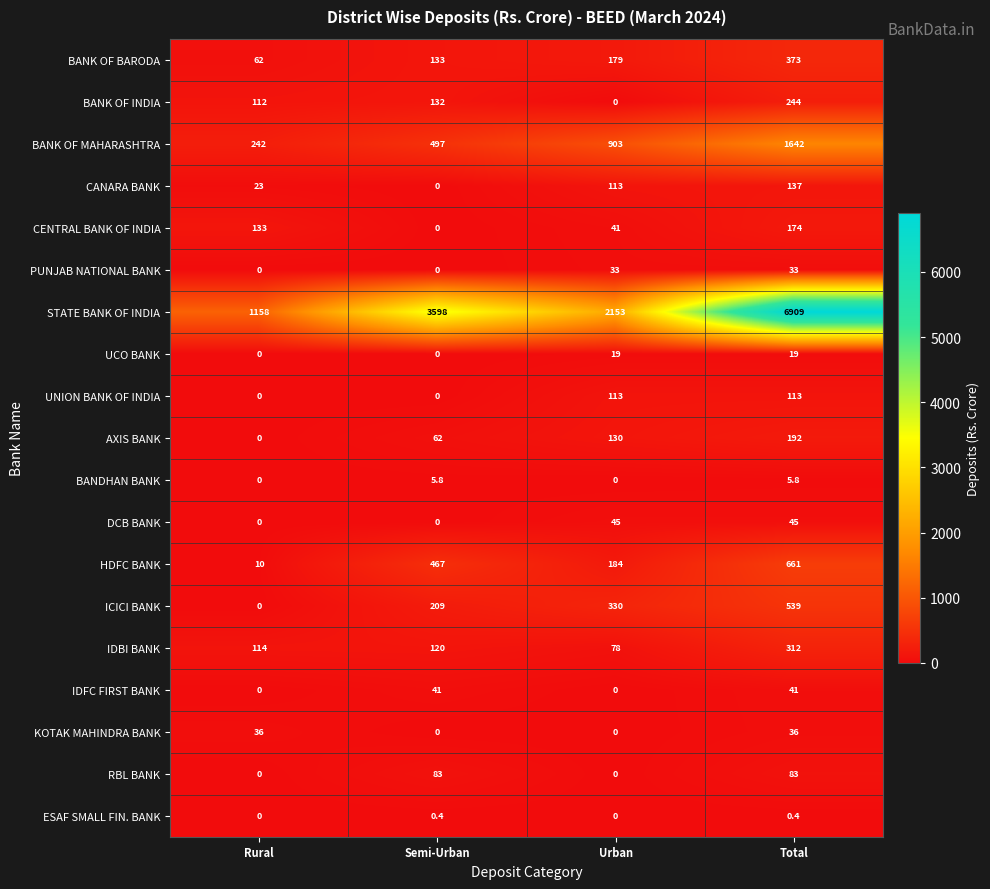

What is the total value across all series at Semi-Urban?

5348.2